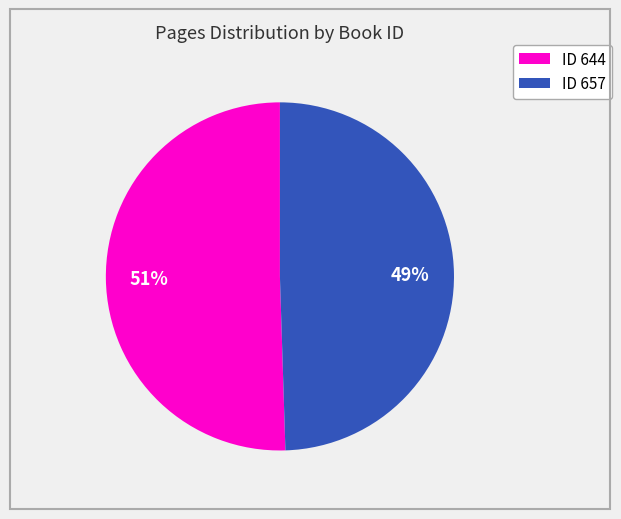

How many slices are in this pie chart?

2